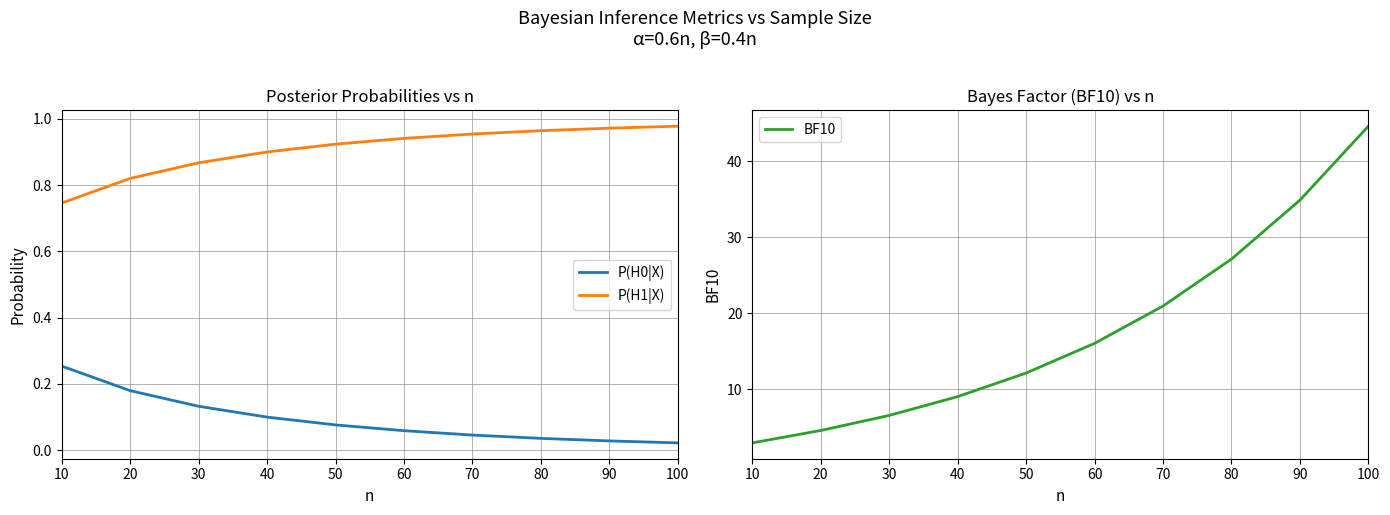

At how many categories does at least one series exceed 21?

3